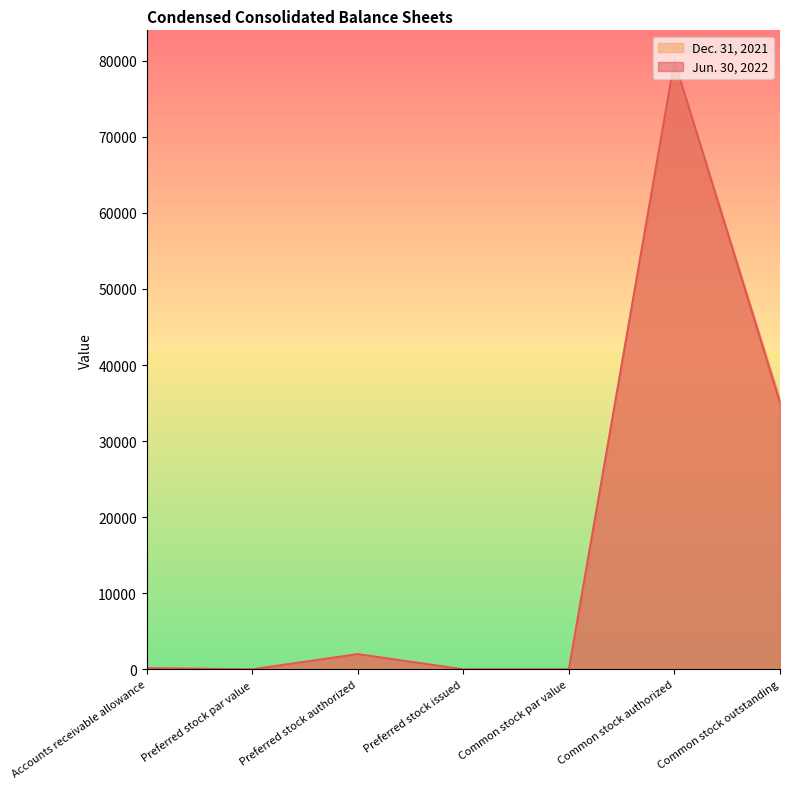

Does the chart display data point markers on the line(s)?

No